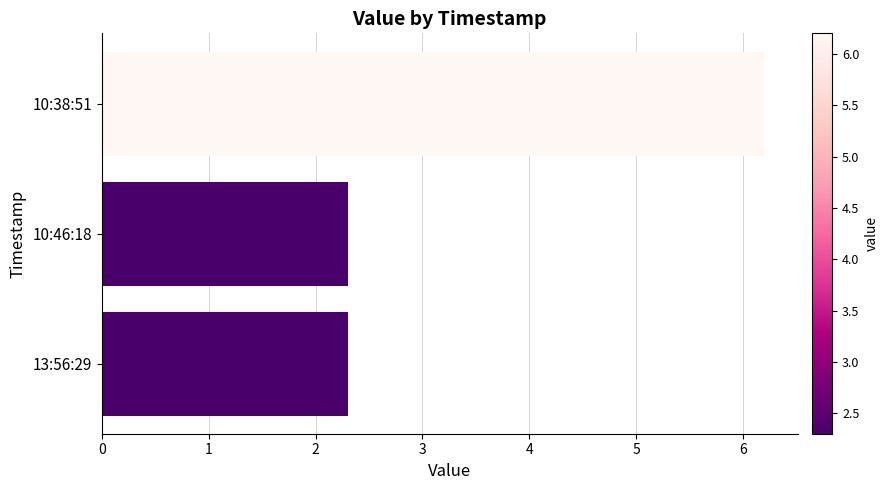

Between 10:38:51 and 10:46:18, which is larger?

10:38:51